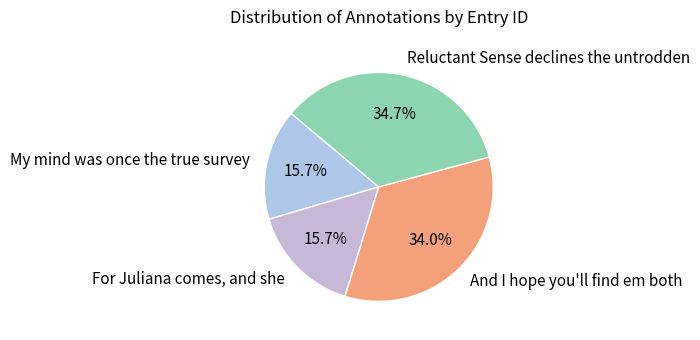

What is the largest slice in the pie chart?

Reluctant Sense declines the untrodden